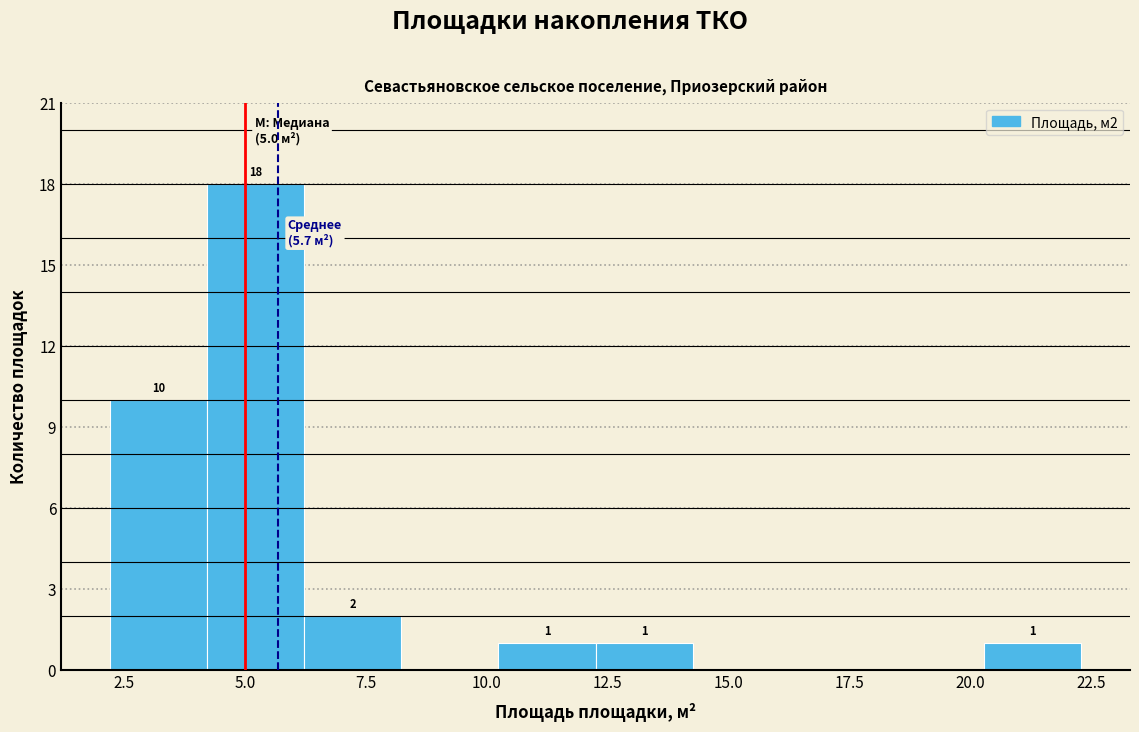

Which range on the x-axis has the tallest bar?

4.0 to 6.0